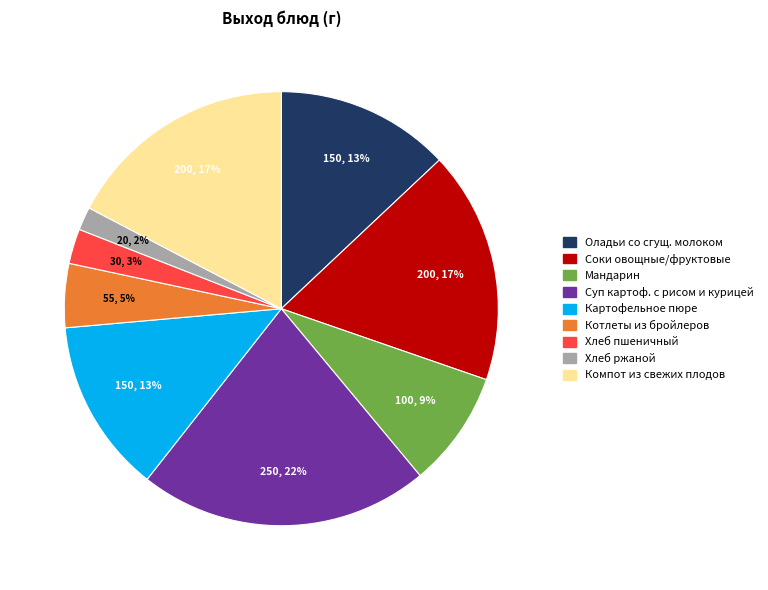

Is it true that Хлеб ржаной is 2% of the pie?

True